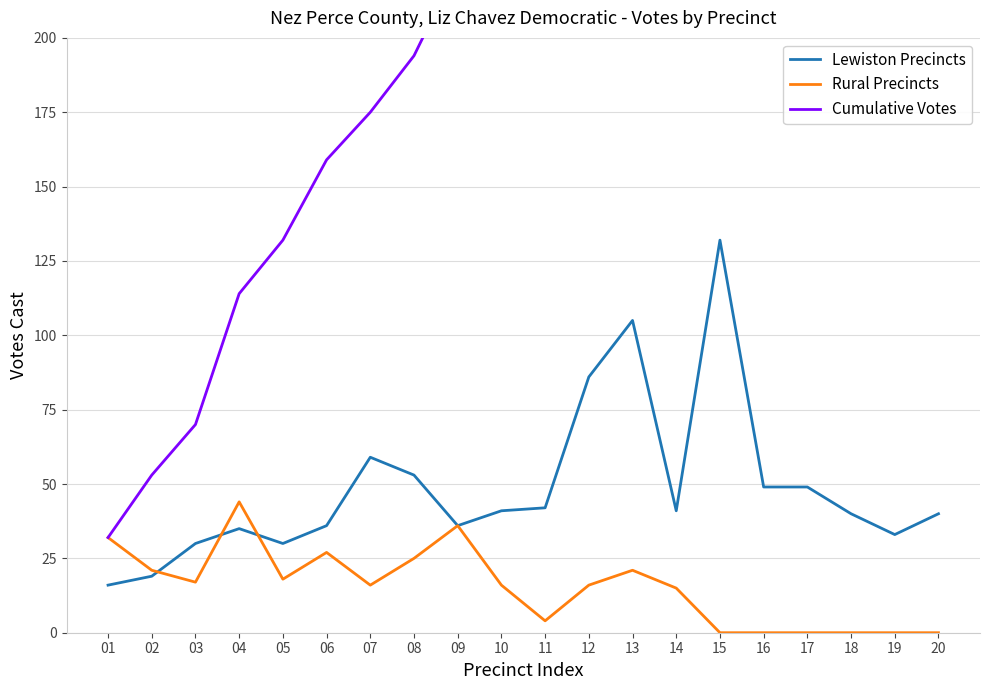

At which label does Lewiston Precincts reach its minimum?

01